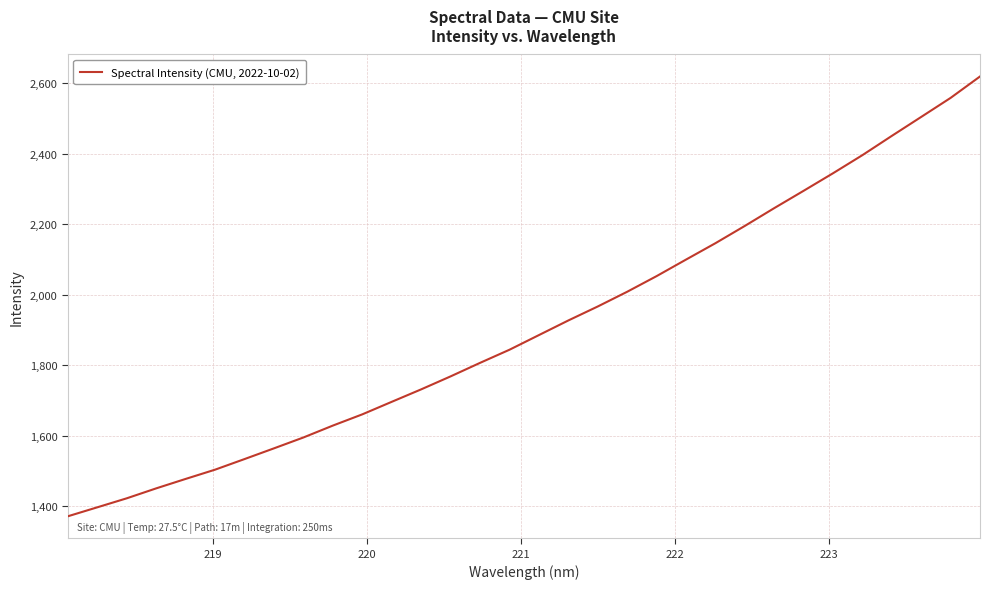

What is the minimum value shown in the chart?

1370.7